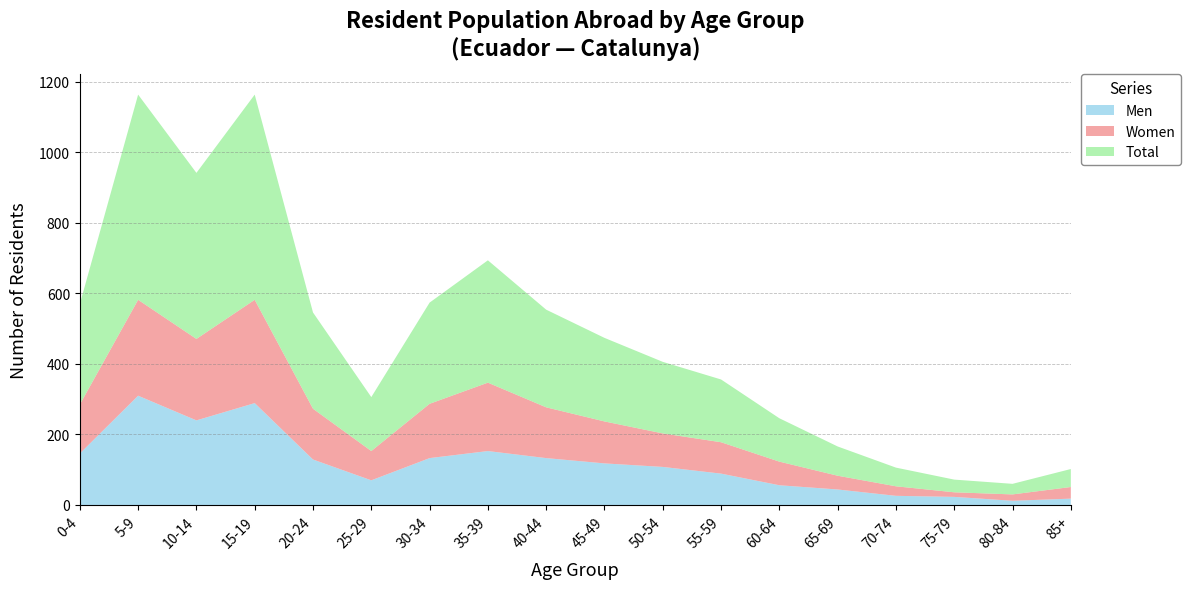

Reading right to left, transcribe all the data shown in this chart.

Men: 85+=18	80-84=12	75-79=23	70-74=26	65-69=44	60-64=56	55-59=89	50-54=108	45-49=118	40-44=133	35-39=153	30-34=133	25-29=70	20-24=129	15-19=289	10-14=240	5-9=310	0-4=146
Women: 85+=33	80-84=18	75-79=13	70-74=27	65-69=39	60-64=67	55-59=89	50-54=95	45-49=119	40-44=144	35-39=194	30-34=154	25-29=83	20-24=144	15-19=293	10-14=231	5-9=272	0-4=139
Total: 85+=51	80-84=30	75-79=36	70-74=53	65-69=83	60-64=123	55-59=178	50-54=203	45-49=237	40-44=277	35-39=347	30-34=287	25-29=153	20-24=273	15-19=582	10-14=471	5-9=582	0-4=285